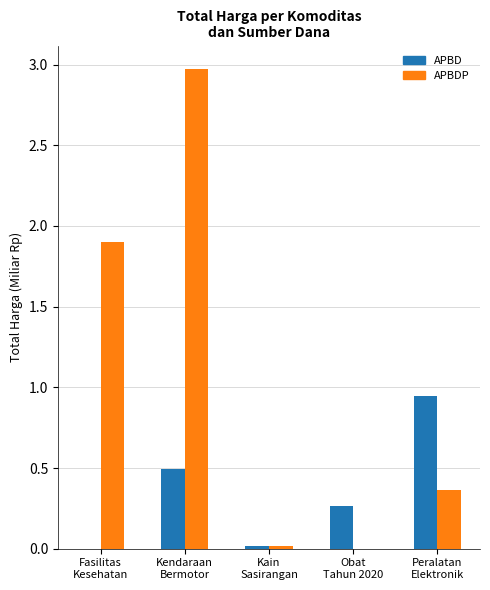

Is the value of APBD at Peralatan
Elektronik greater than the value of APBDP at Fasilitas
Kesehatan?

No